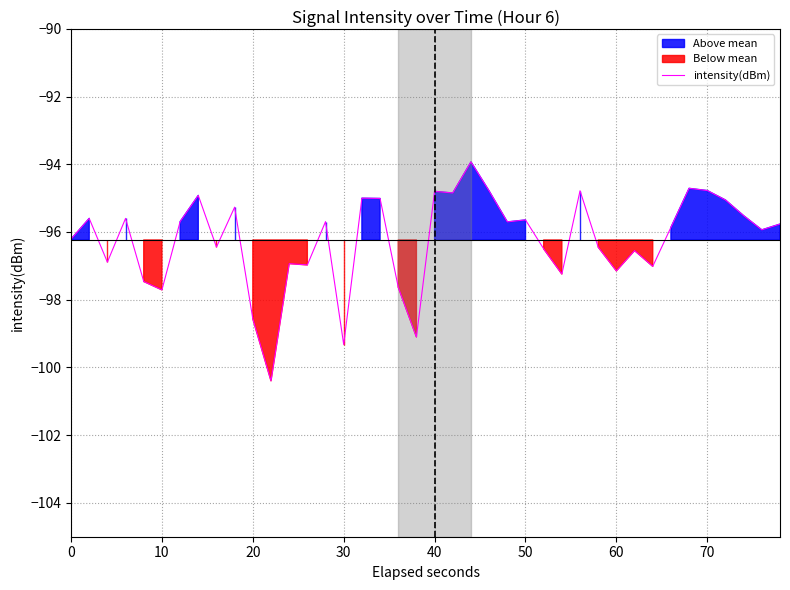

How many data points are above -95?

8